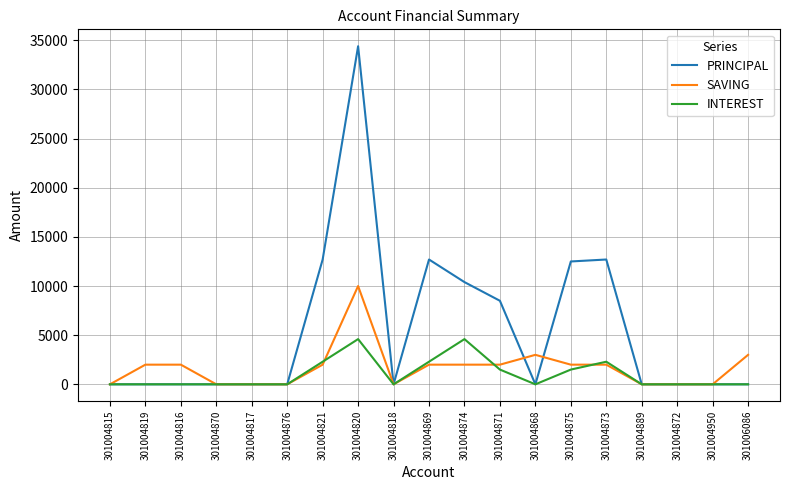

List the series in order of their peak value, highest first.

PRINCIPAL, SAVING, INTEREST